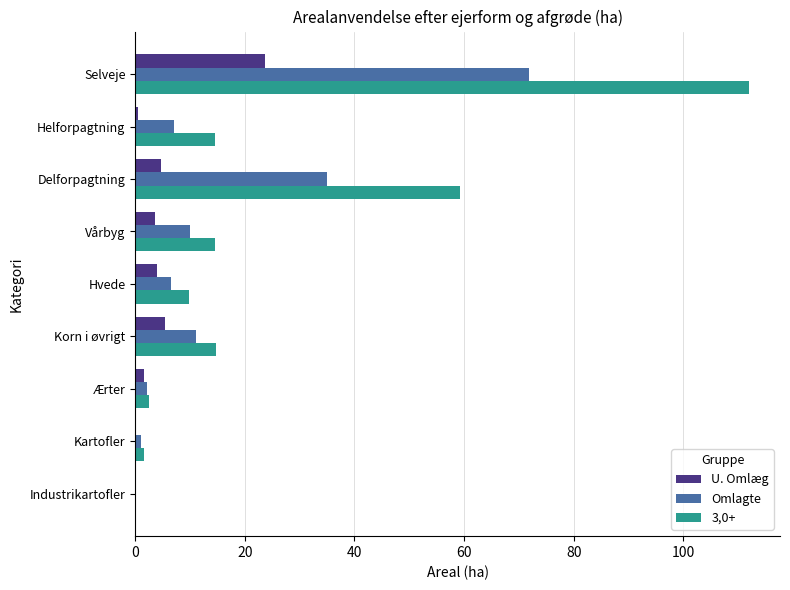

Is it true that U. Omlæg equals 23.7 at Selveje?

True